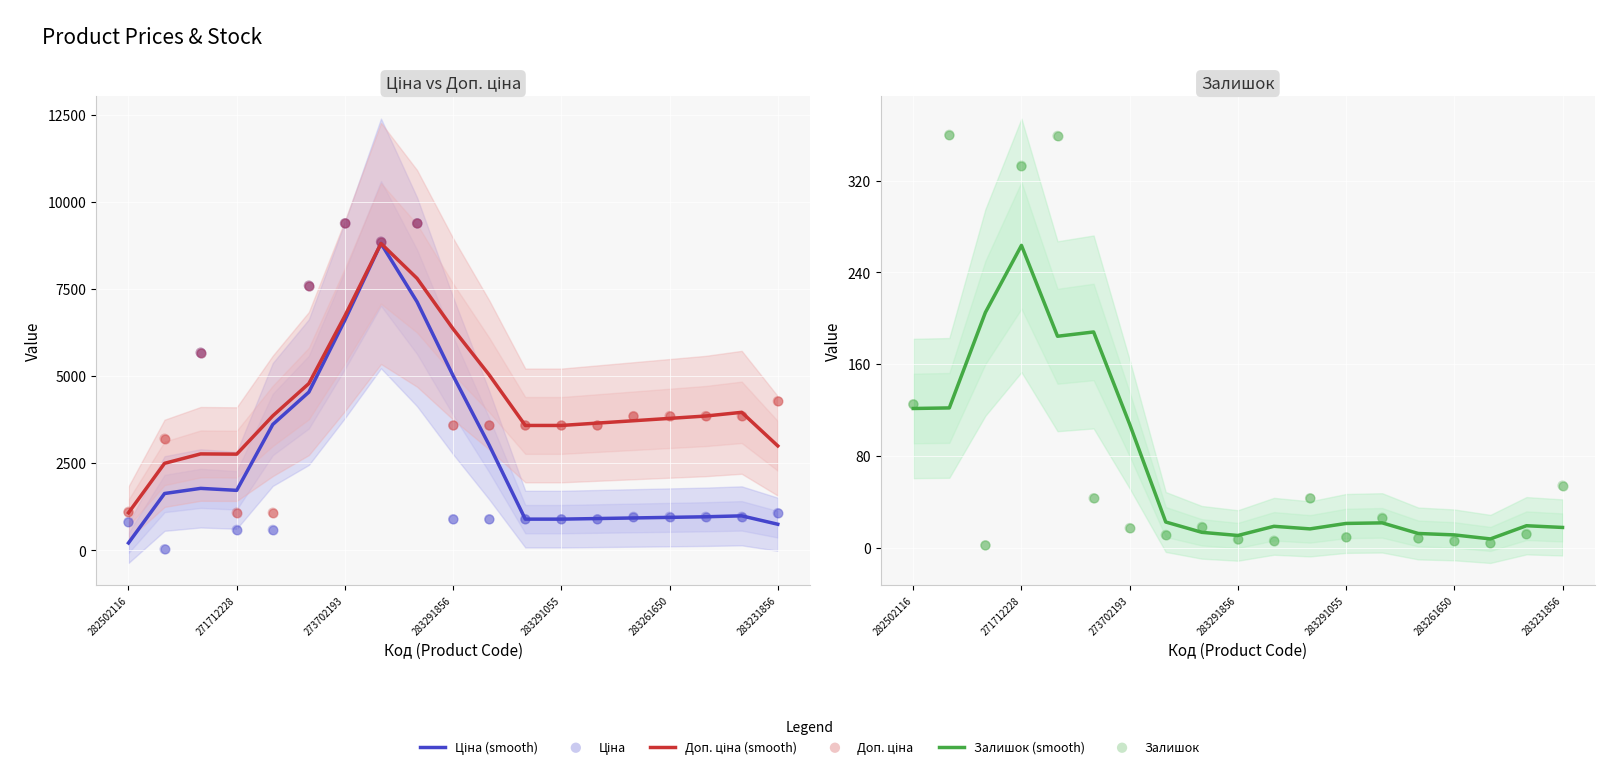

Is the value of Залишок (smooth) at 13 greater than the value of Доп. ціна (smooth) at 16?

No